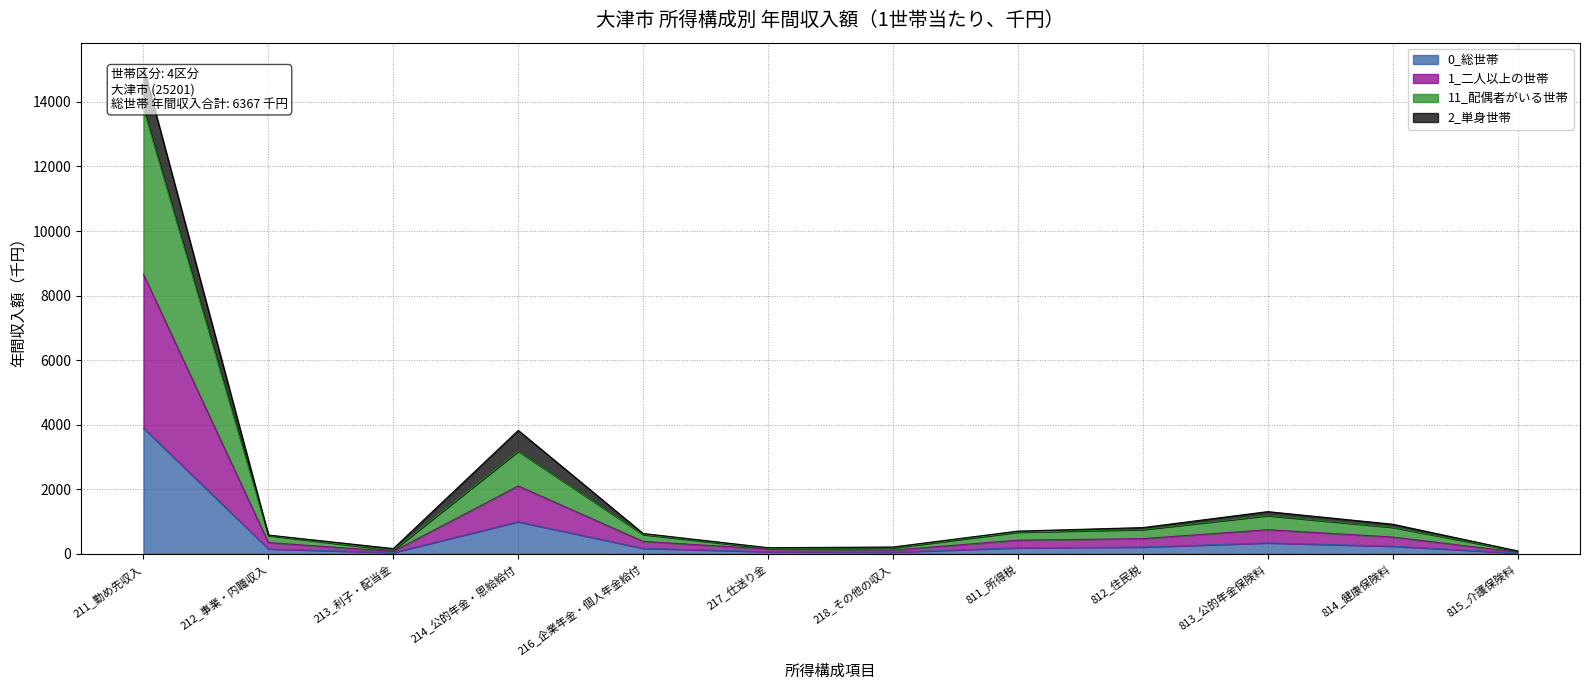

The 11_配偶者がいる世帯 series shows 149 at 217_仕送り金. True or false?

True